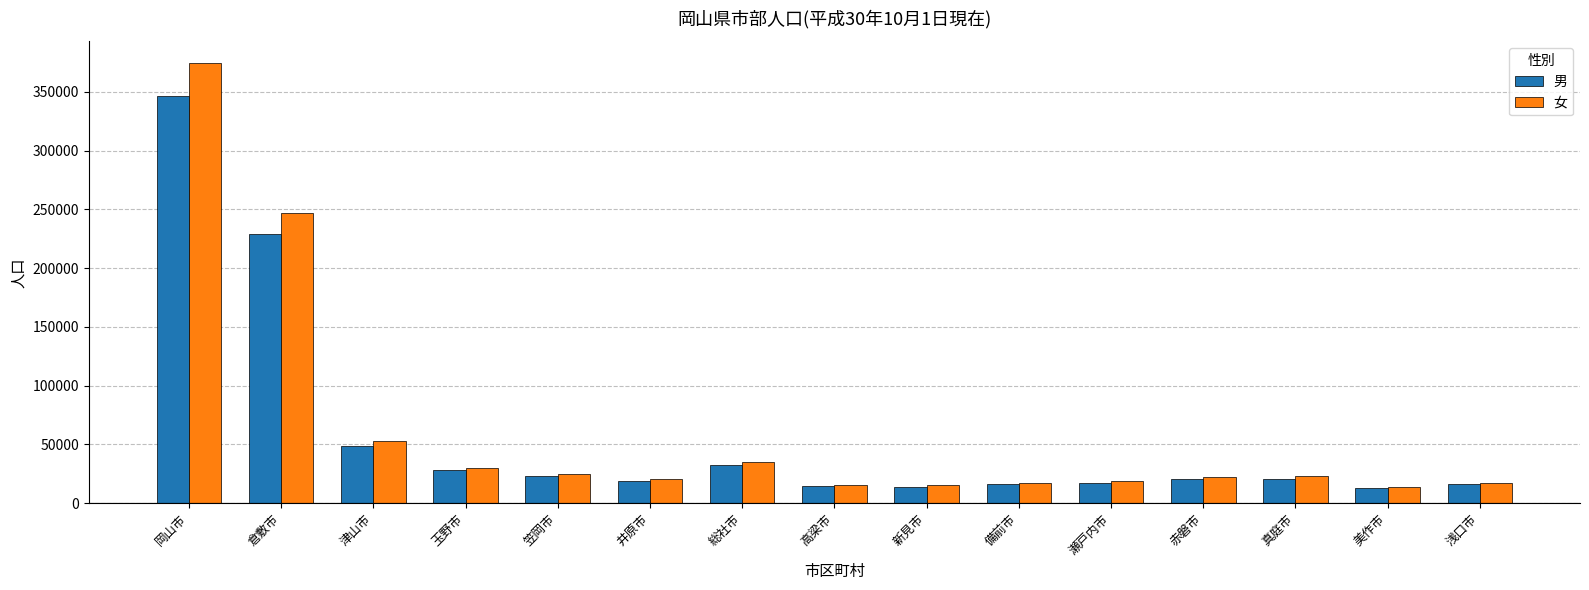

How many groups of bars are there?

15